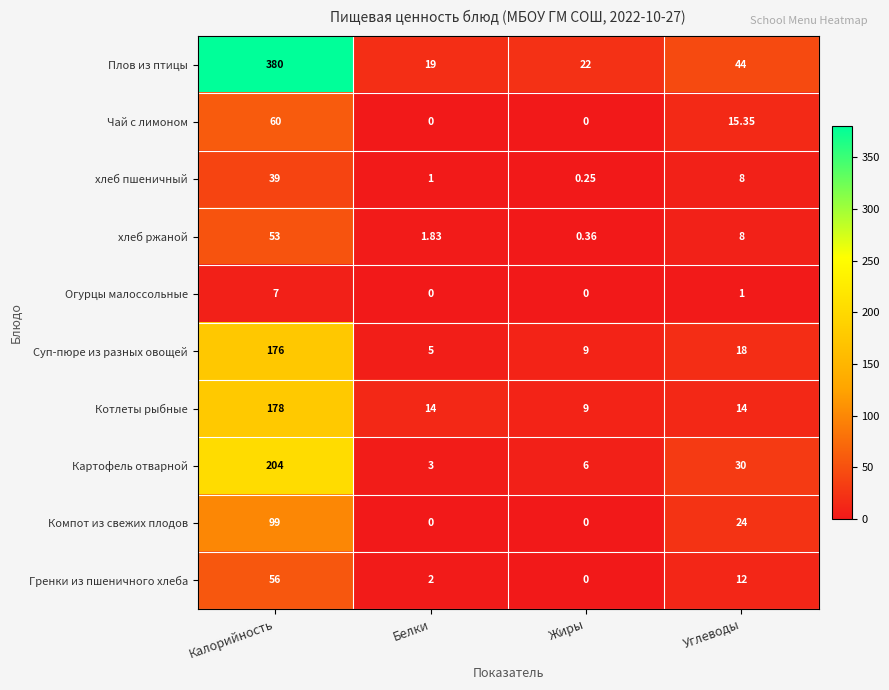

How many categories are shown in the chart?

4